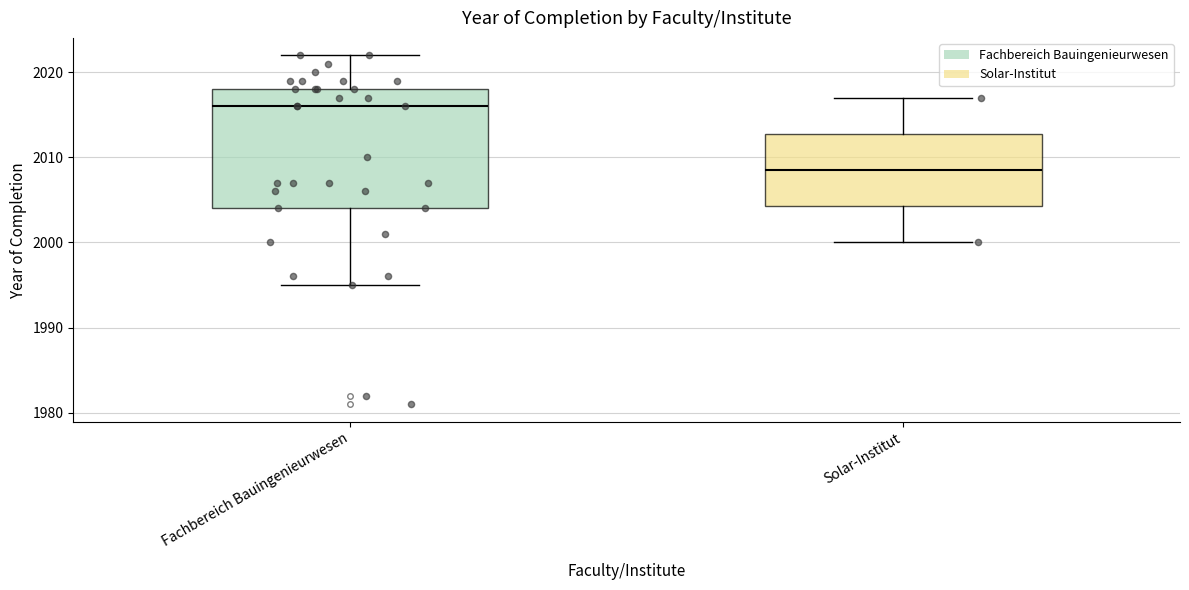

Comparing the boxes themselves (not the whiskers), which one is the tallest?

Fachbereich Bauingenieurwesen